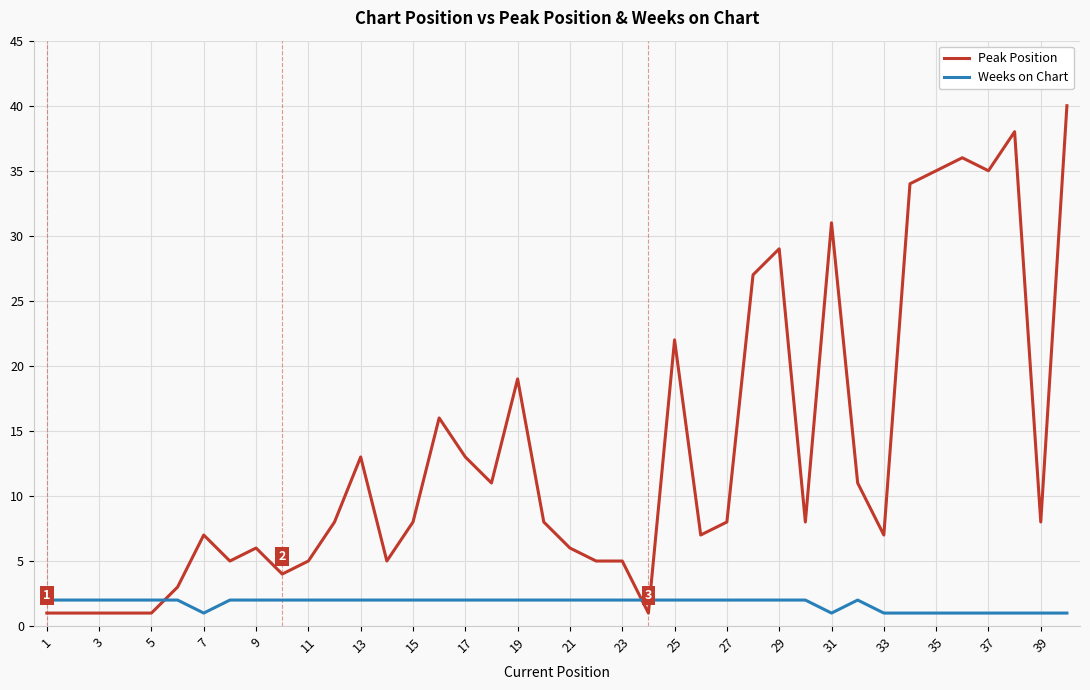

Which series has the largest total across all categories?

Peak Position